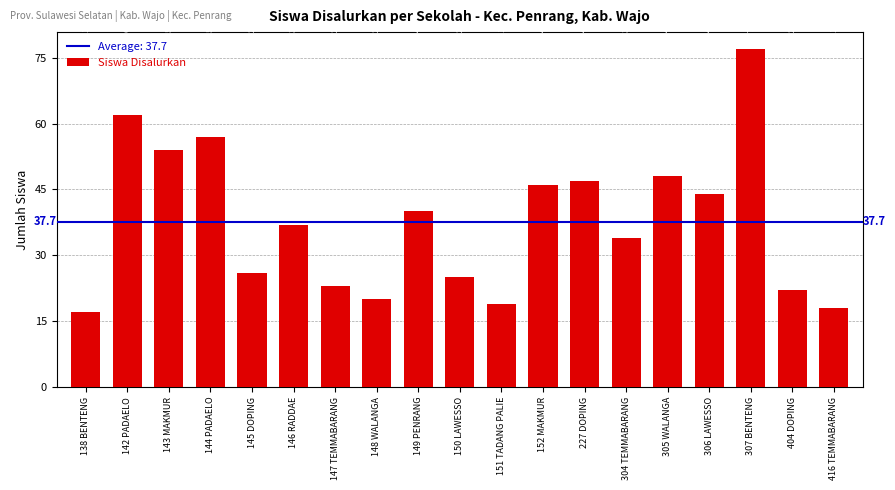

What is the label of the 9th bar from the left?

149 PENRANG